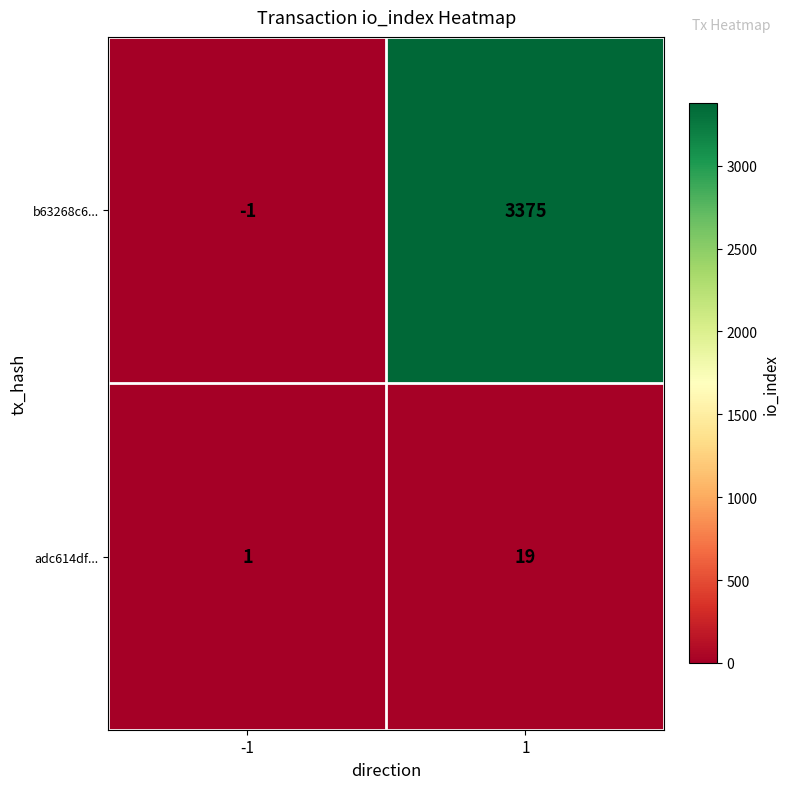

What is the maximum value for adc614df...?

19